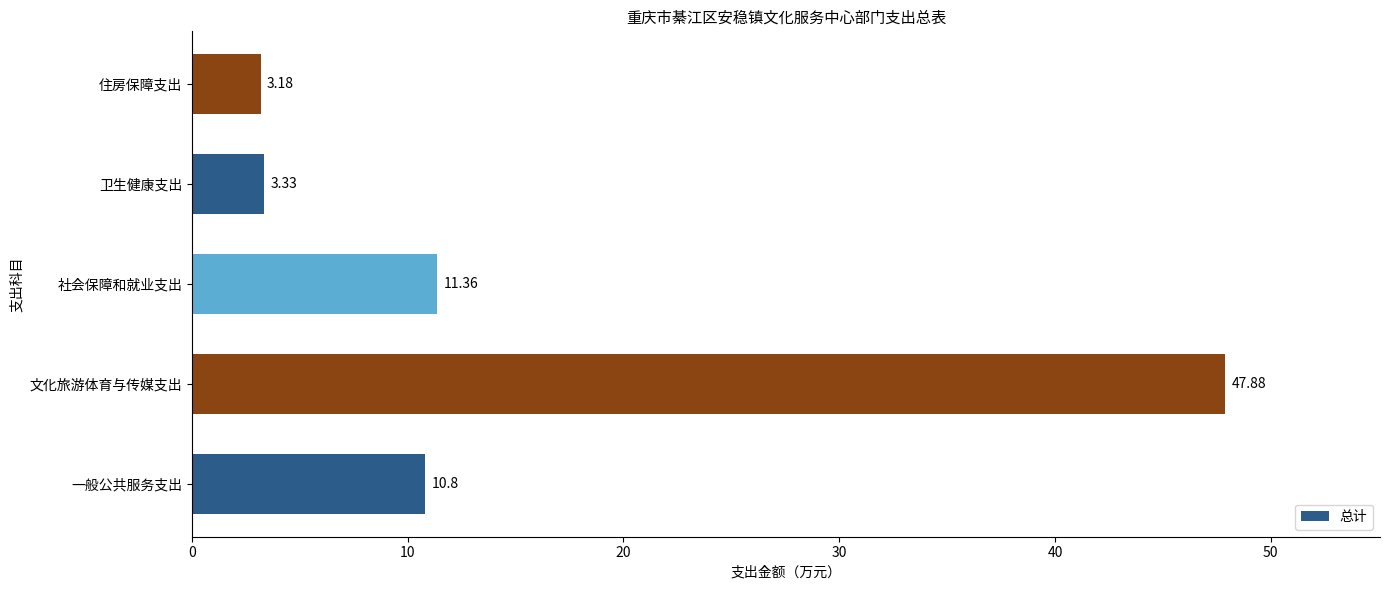

Which label corresponds to the smallest value in the chart?

住房保障支出